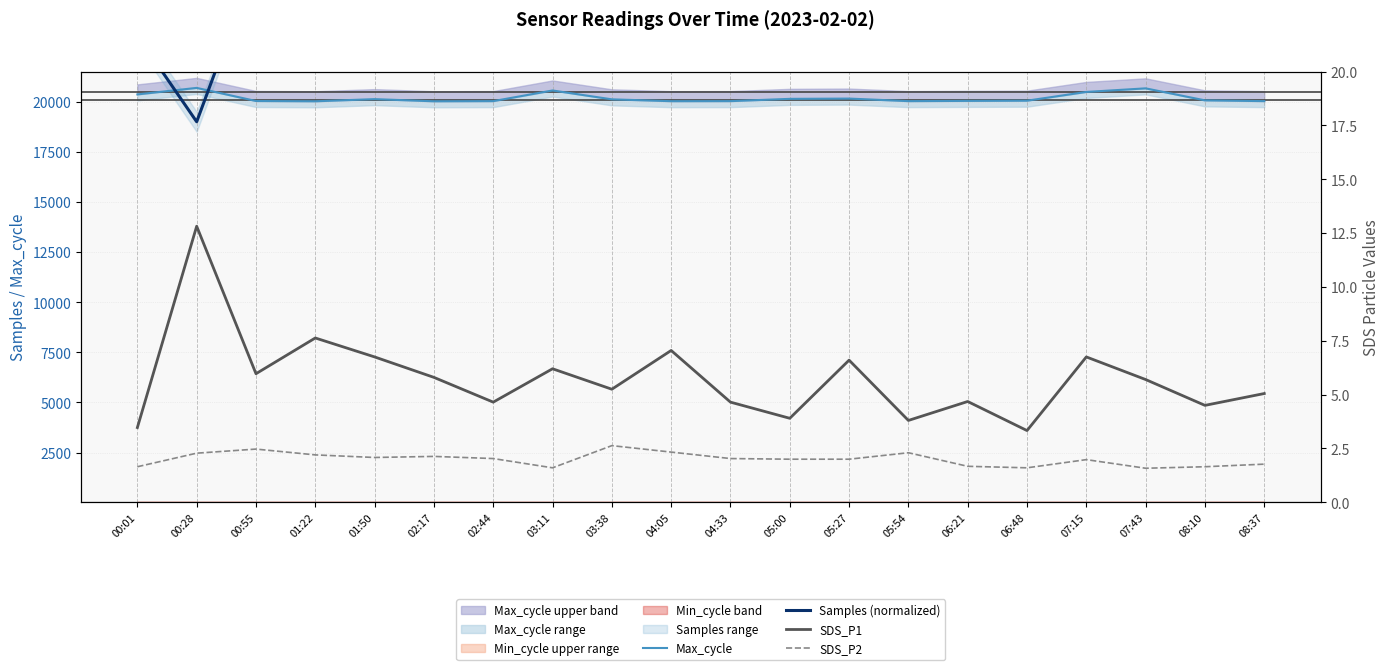

The value of Max_cycle at 00:55 is 20035.0. True or false?

True